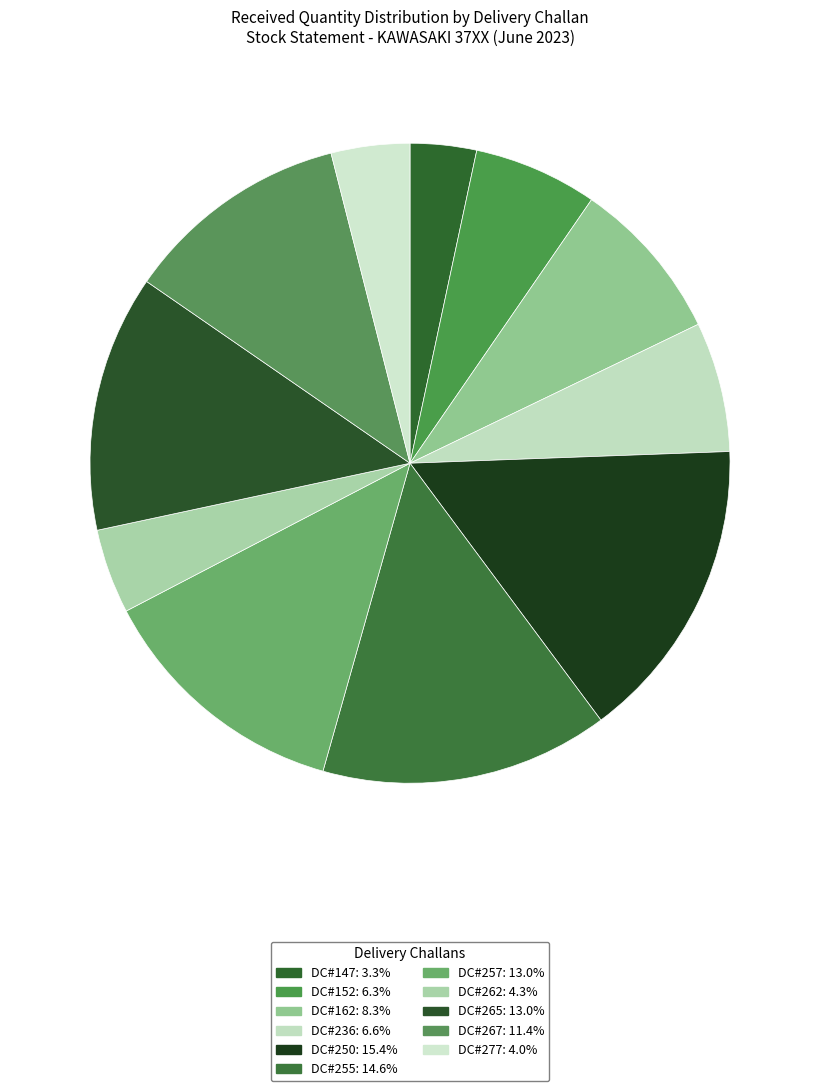

How many segments does this pie chart have?

11